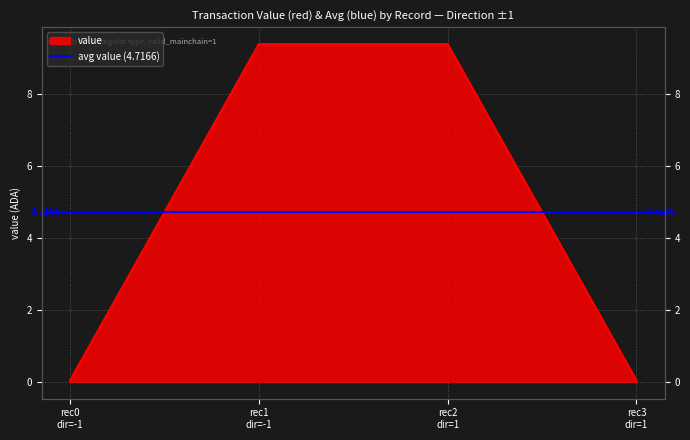

Is it true that the value at rec3 dir=1 is 0.0?

False